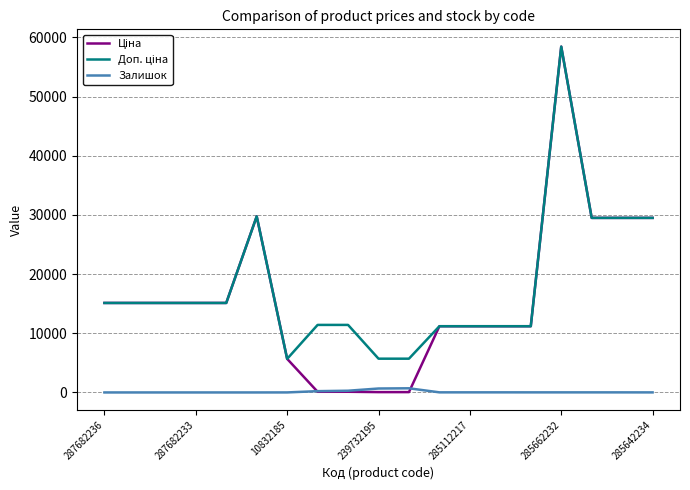

At how many categories does at least one series exceed 20060?

5